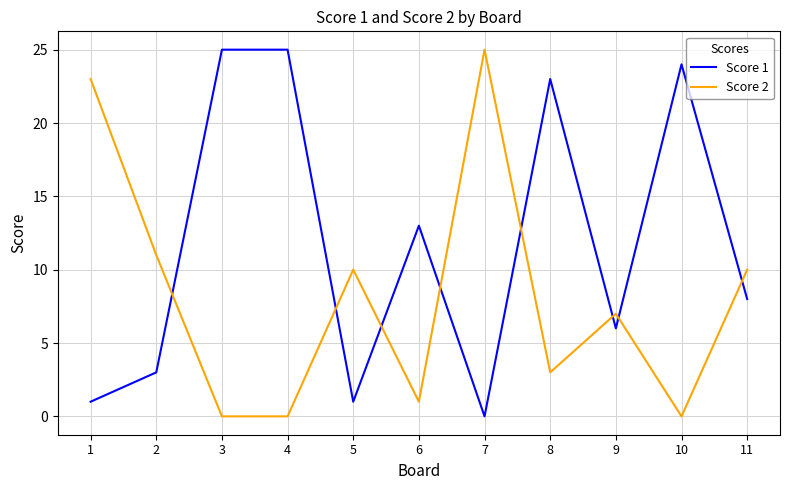

True or false: Score 2 and Score 1 cross at least once.

True